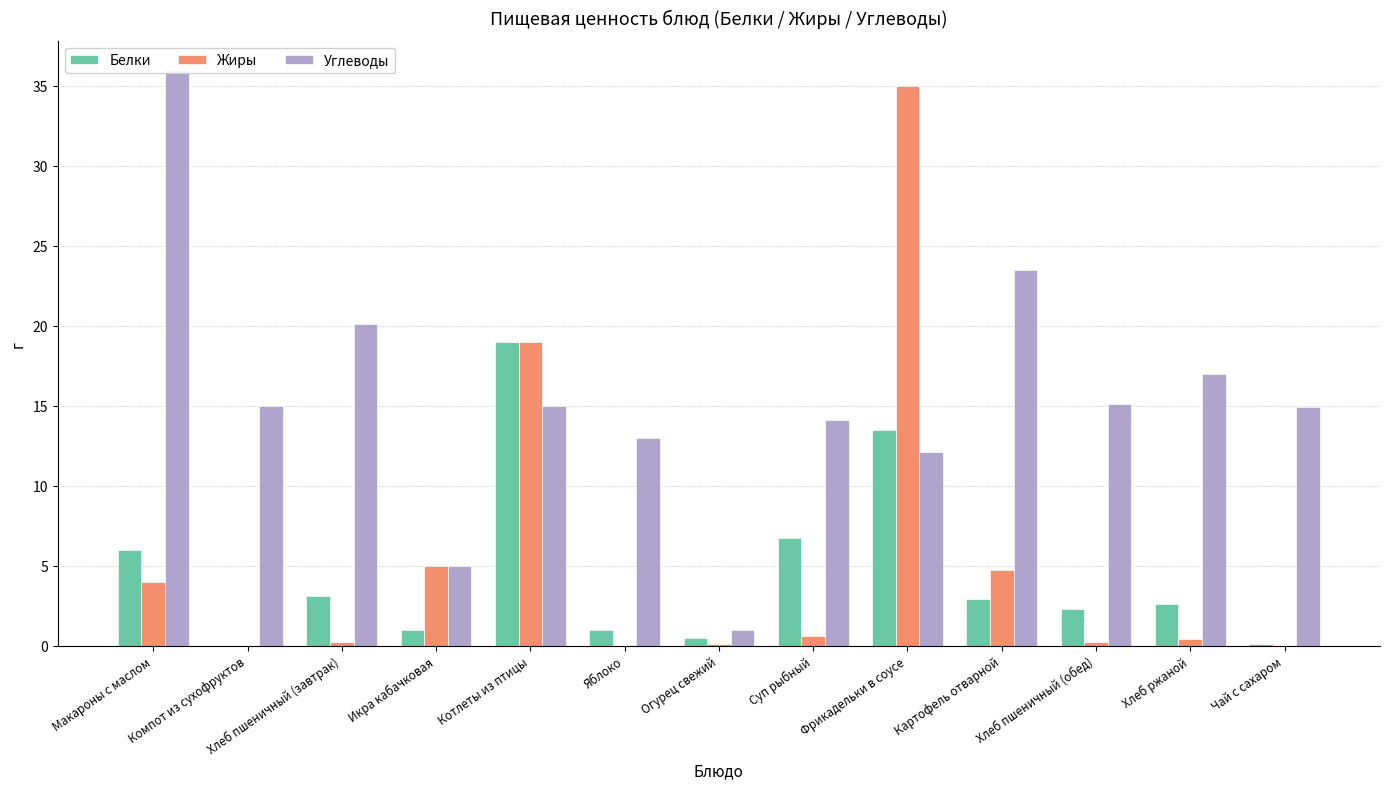

Rank the series at Икра кабачковая from lowest to highest value.

Белки, Жиры, Углеводы